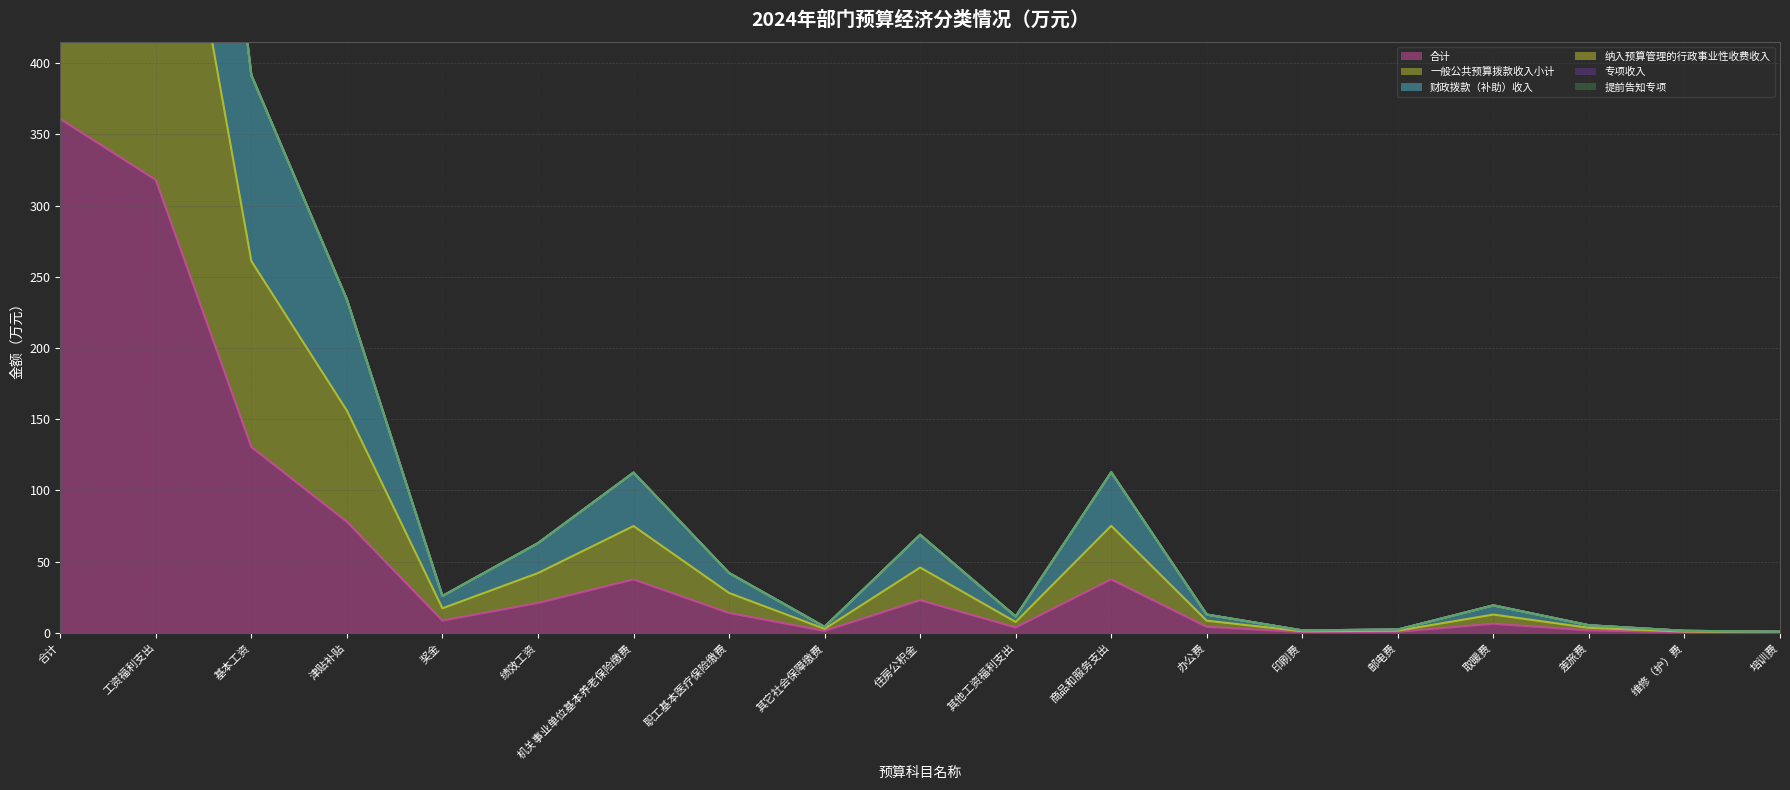

Reading left to right, what are all the values shown in this chart?

合计: 360.7	318.0	130.5	78.0	8.7	21.0	37.5	14.0	1.4	23.0	3.9	37.6	4.3	0.6	0.8	6.5	1.8	0.5	0.3
一般公共预算拨款收入小计: 721.4	636.0	261.0	156.0	17.3	42.0	75.0	28.1	2.9	45.9	7.7	75.2	8.6	1.2	1.6	12.9	3.6	1.0	0.6
财政拨款（补助）收入: 1082.1	954.0	391.6	234.1	26.0	63.0	112.6	42.1	4.3	68.9	11.6	112.8	12.9	1.8	2.4	19.4	5.4	1.5	0.9